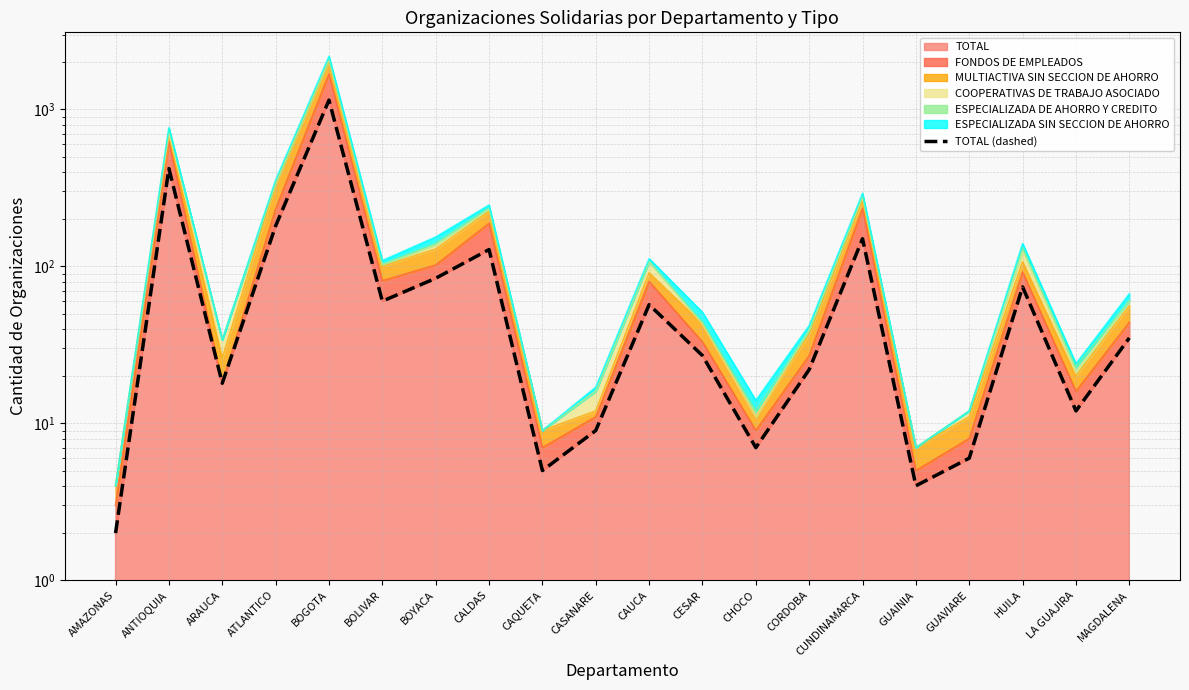

What is the label of the 16th point from the left?

GUAINIA